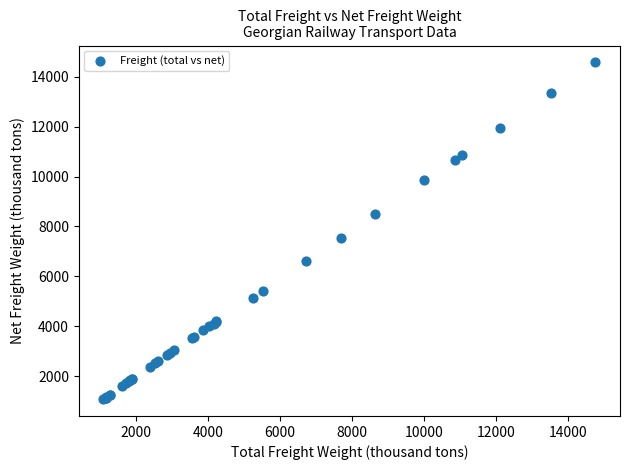

What Y value in the scatter plot is closest to 7827?

7539.3